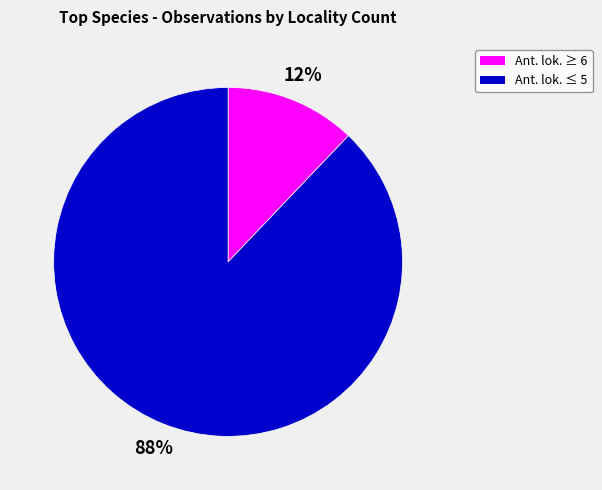

To the nearest percent, what is the average slice percentage?

50%